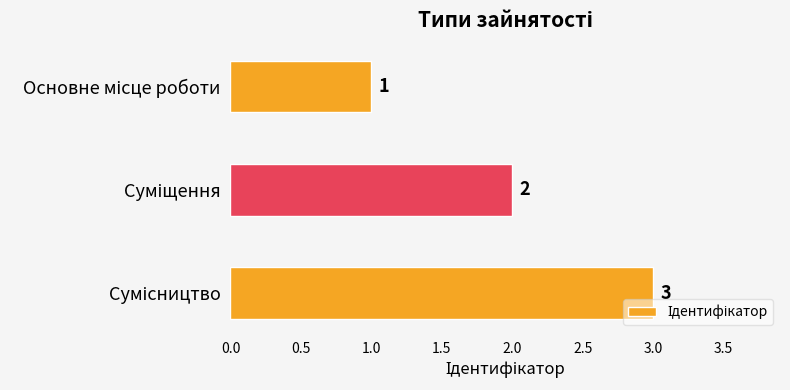

How many categories are shown in the chart?

3